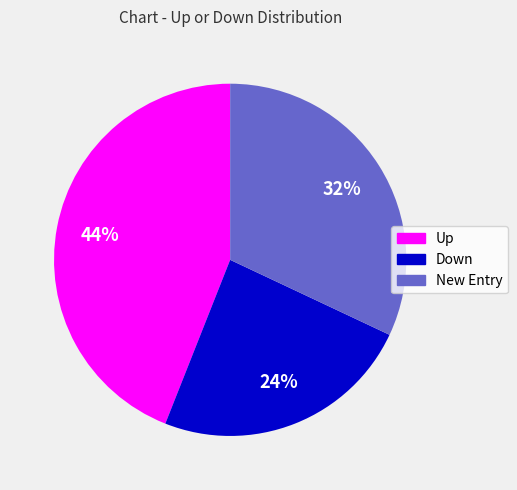

To the nearest percent, what is the average slice percentage?

33%